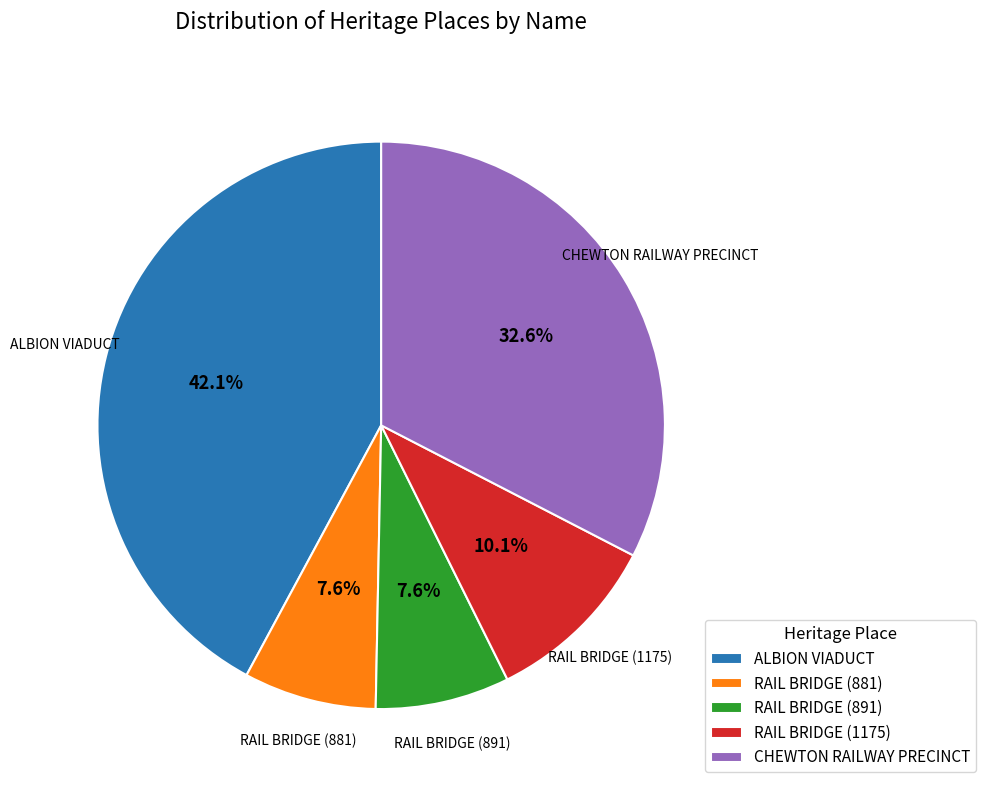

Is there a majority slice in this chart?

No